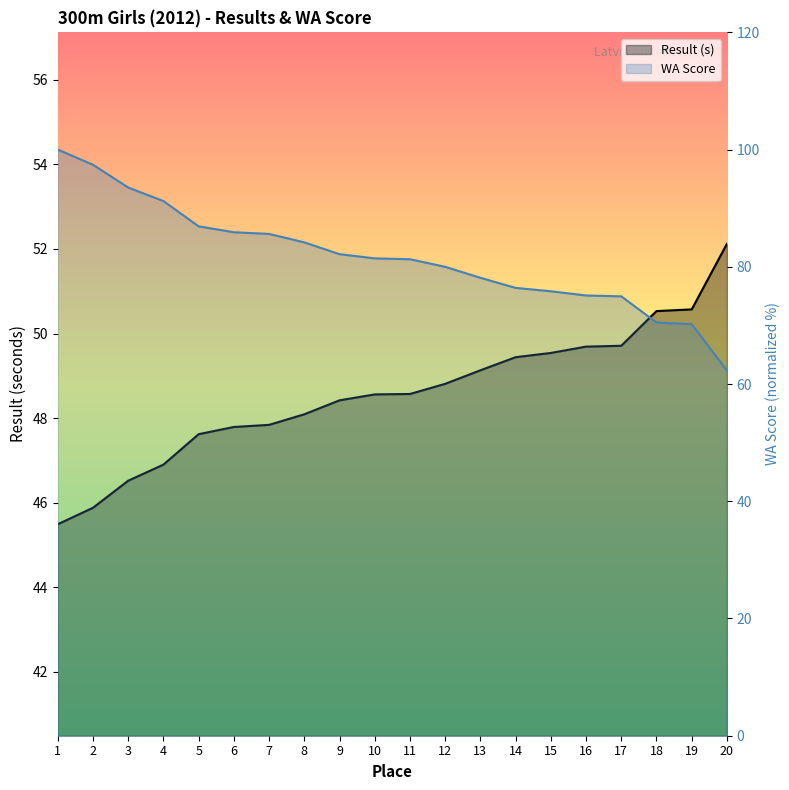

Reading right to left, what are all the values shown in this chart?

Result: 20=52.1	19=50.6	18=50.5	17=49.7	16=49.7	15=49.5	14=49.4	13=49.1	12=48.8	11=48.6	10=48.6	9=48.4	8=48.1	7=47.8	6=47.8	5=47.6	4=46.9	3=46.5	2=45.9	1=45.5
WA Score: 20=62.3	19=70.2	18=70.5	17=75.0	16=75.1	15=75.8	14=76.4	13=78.1	12=80.0	11=81.3	10=81.4	9=82.2	8=84.2	7=85.6	6=85.9	5=86.9	4=91.2	3=93.5	2=97.4	1=100.0